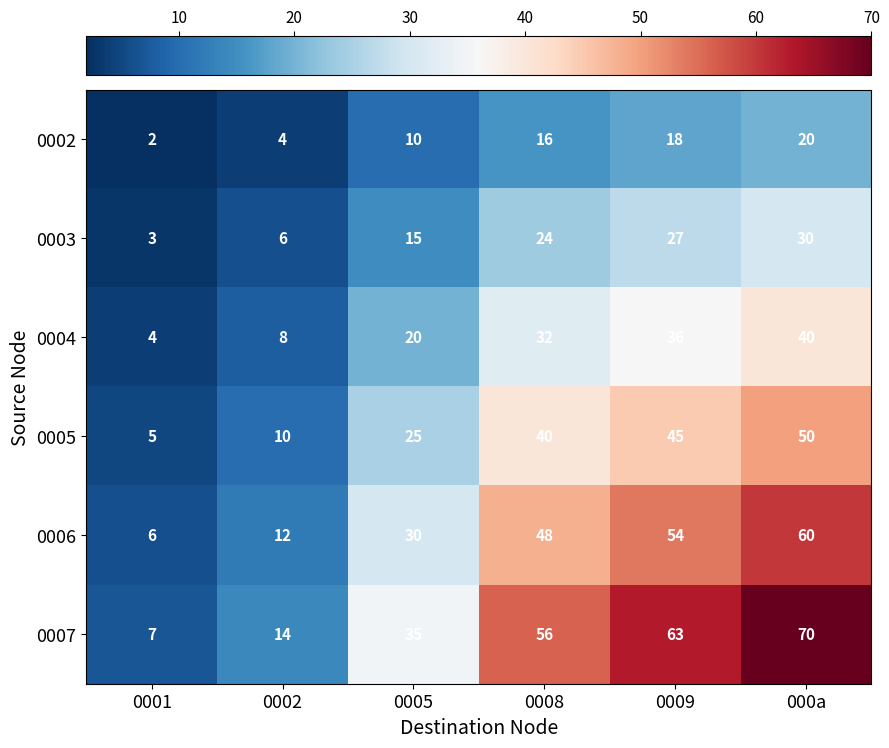

What is the total value across all series at 0005?

135